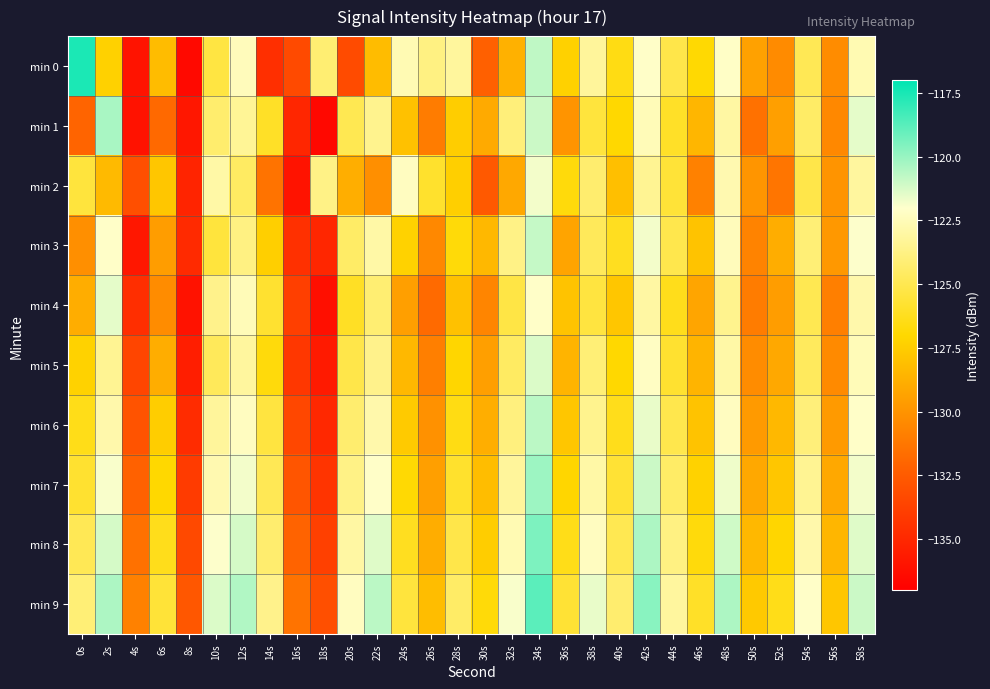

Which series has the largest range (max minus min)?

min 0